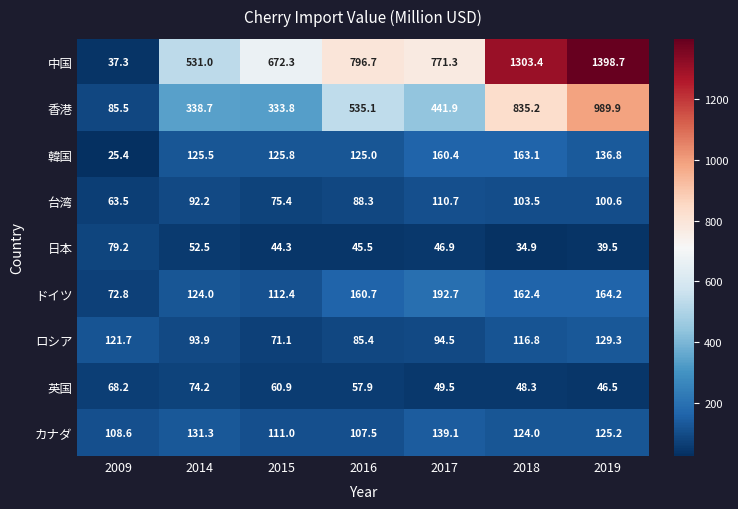

Count the number of categories in the chart.

7